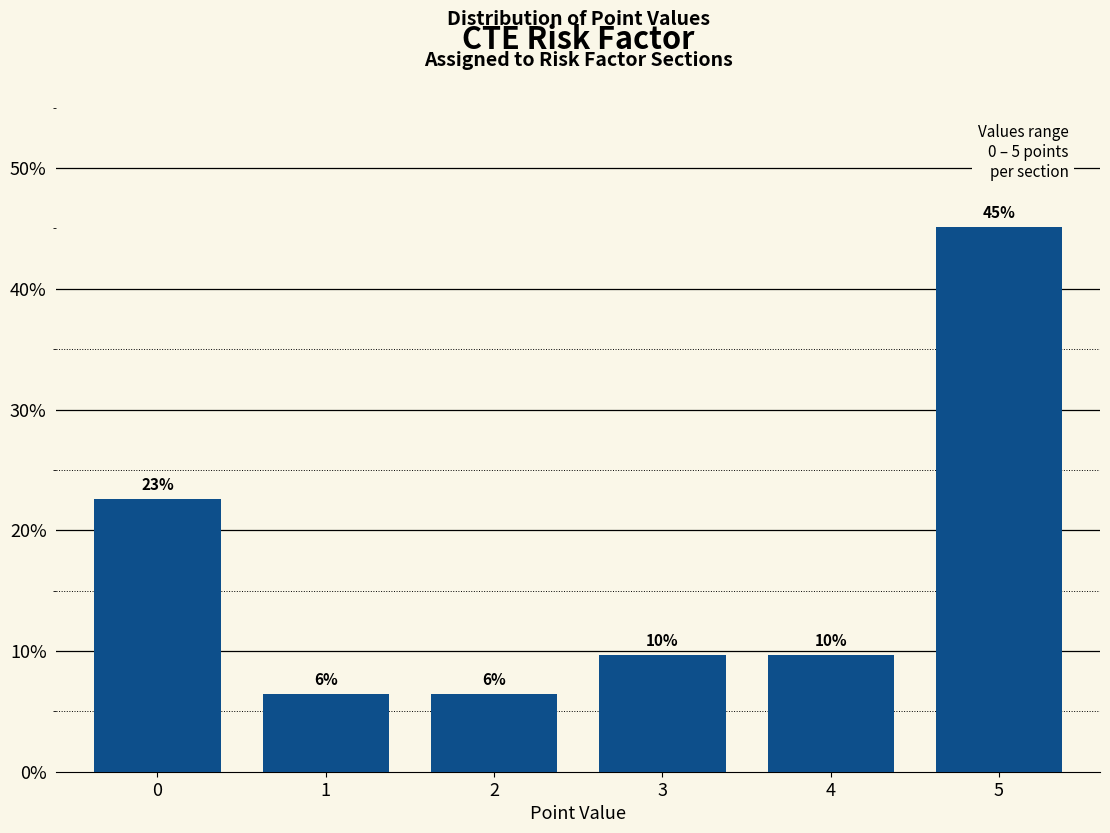

Does the chart contain any negative values?

No